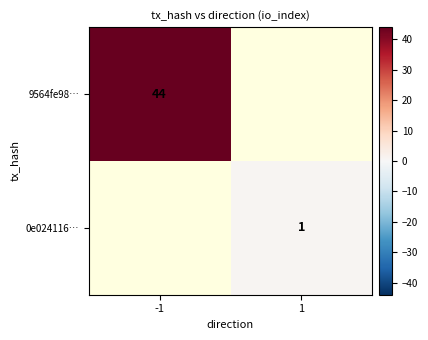

Is the value of 0e024116… at 1 greater than the value of 9564fe98… at -1?

No